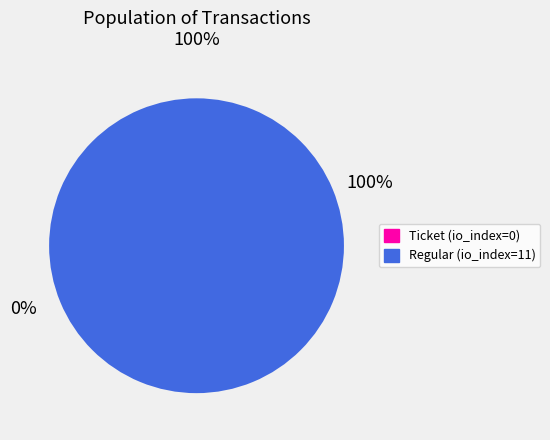

Which category has the smallest portion of the pie?

Ticket (io_index=0)